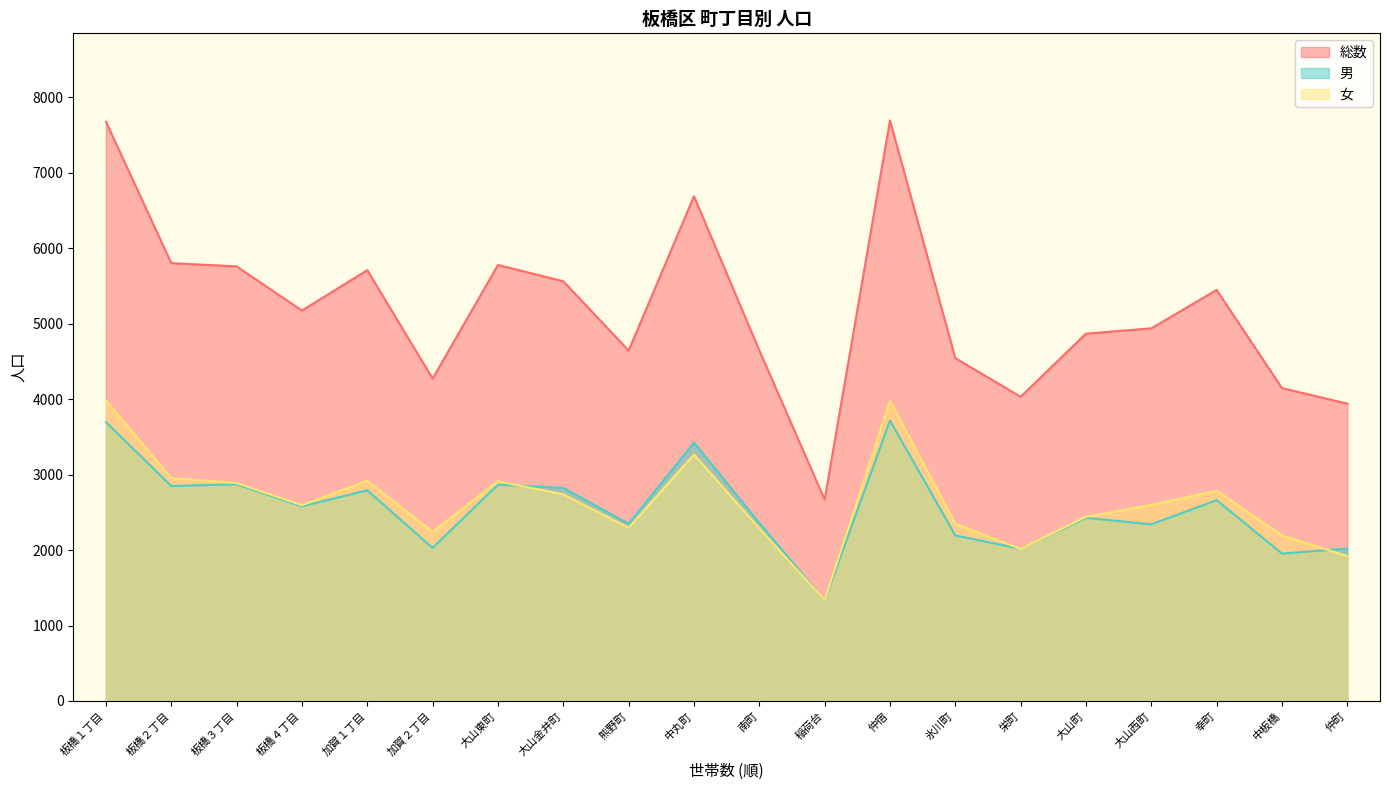

True or false: 女 and 総数 intersect in this chart.

False